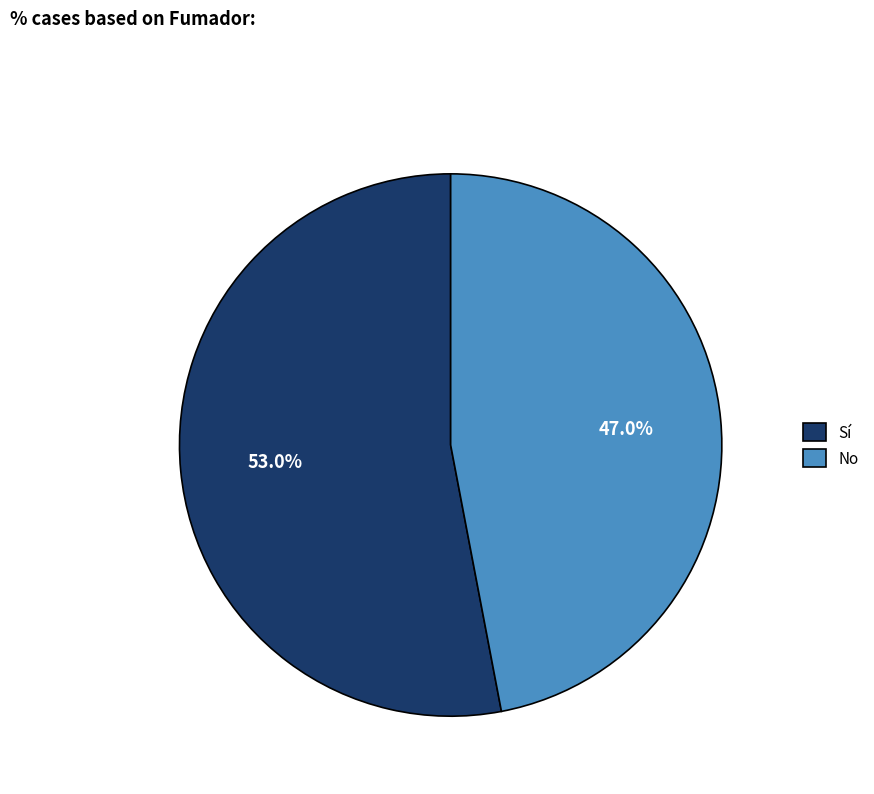

Which slice is the largest?

Sí